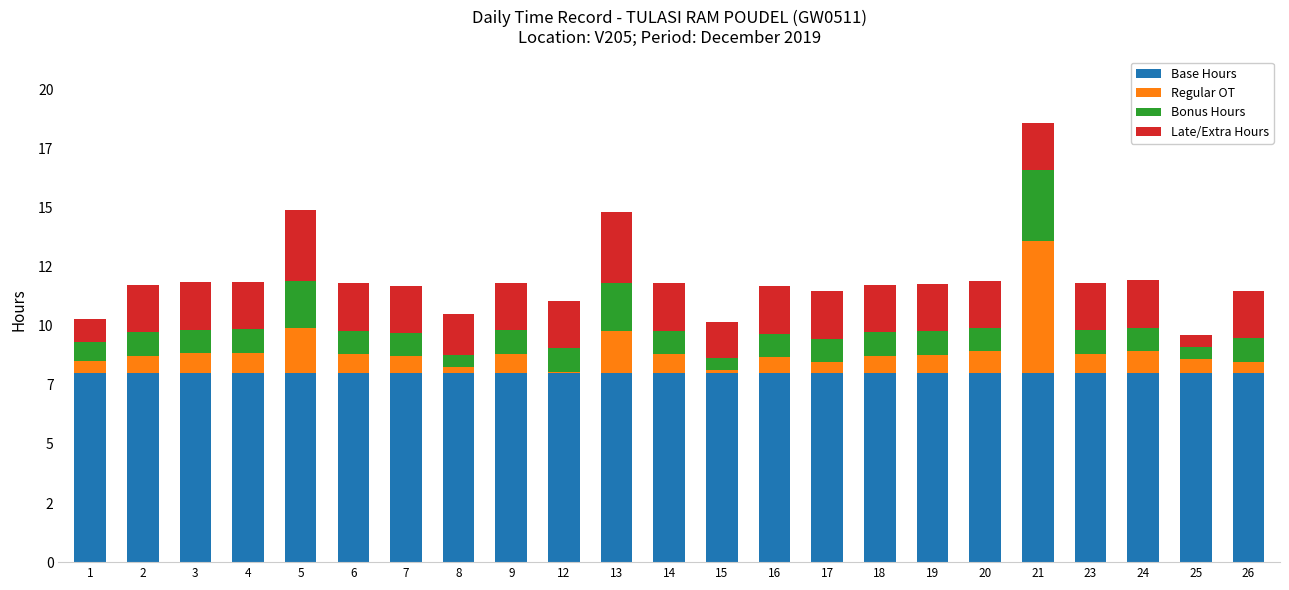

At 12, list the series in order from largest to smallest.

Base Hours, Late/Extra Hours, Bonus Hours, Regular OT